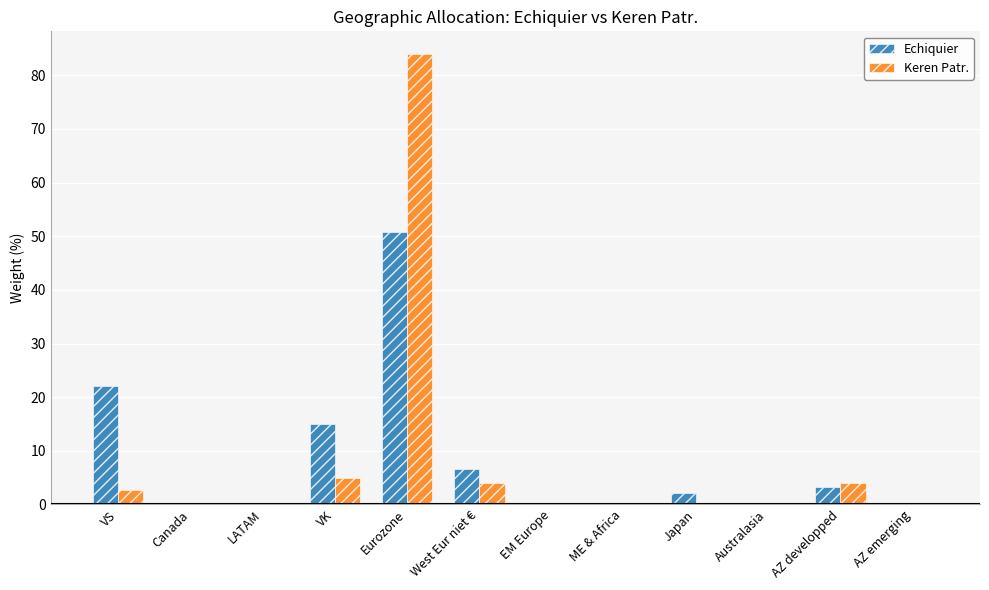

Between Australasia and AZ developped, which series saw the biggest shift?

Keren Patr.